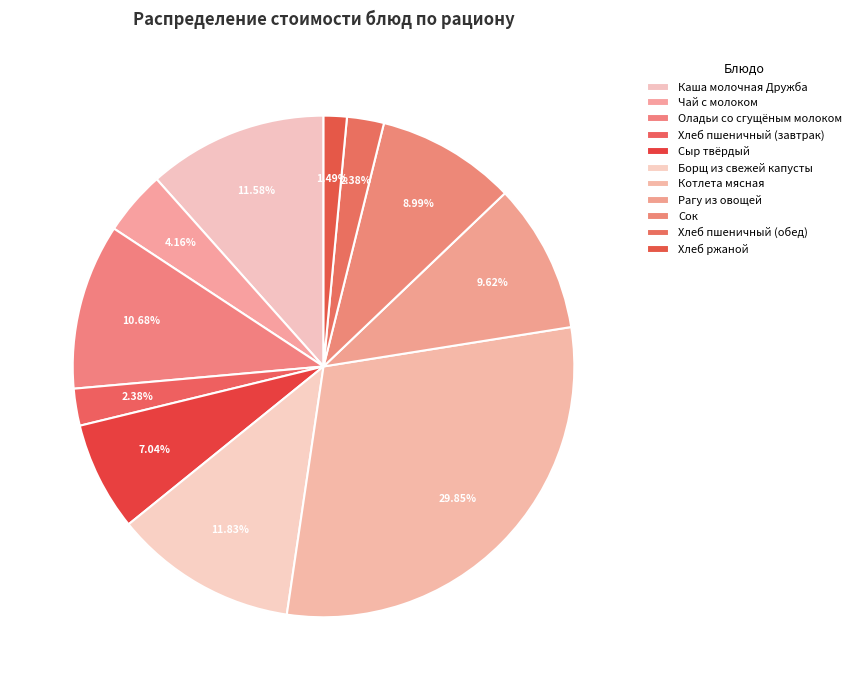

To the nearest percent, what is the difference between the largest and smallest slice percentages?

28%